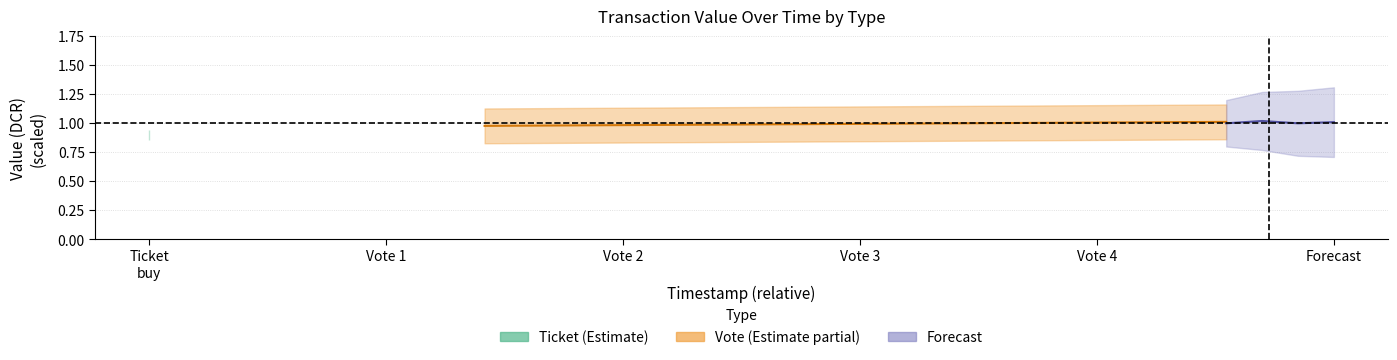

How many lines are shown in the chart?

3